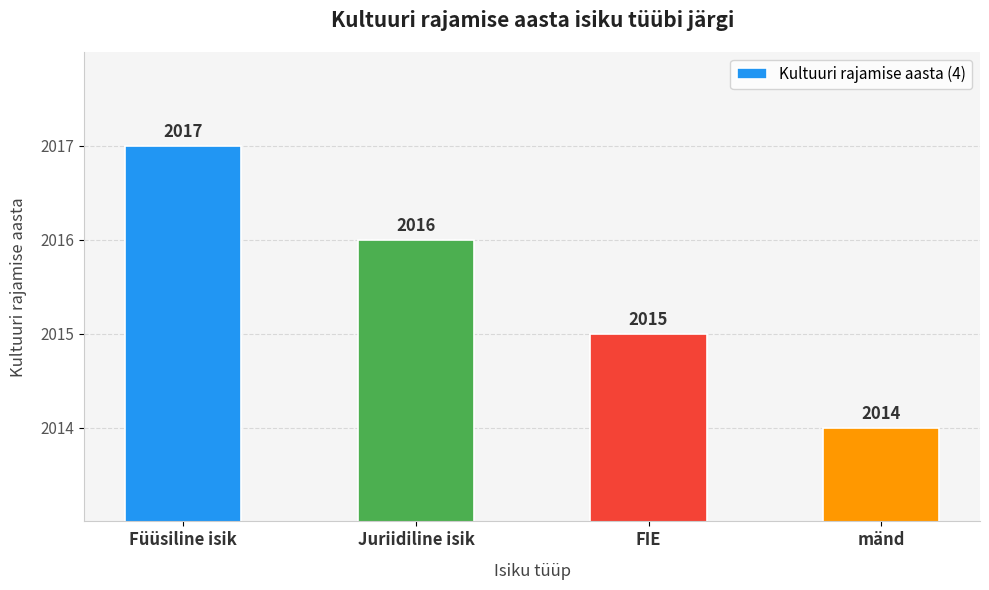

How many data points are less than 2016?

2